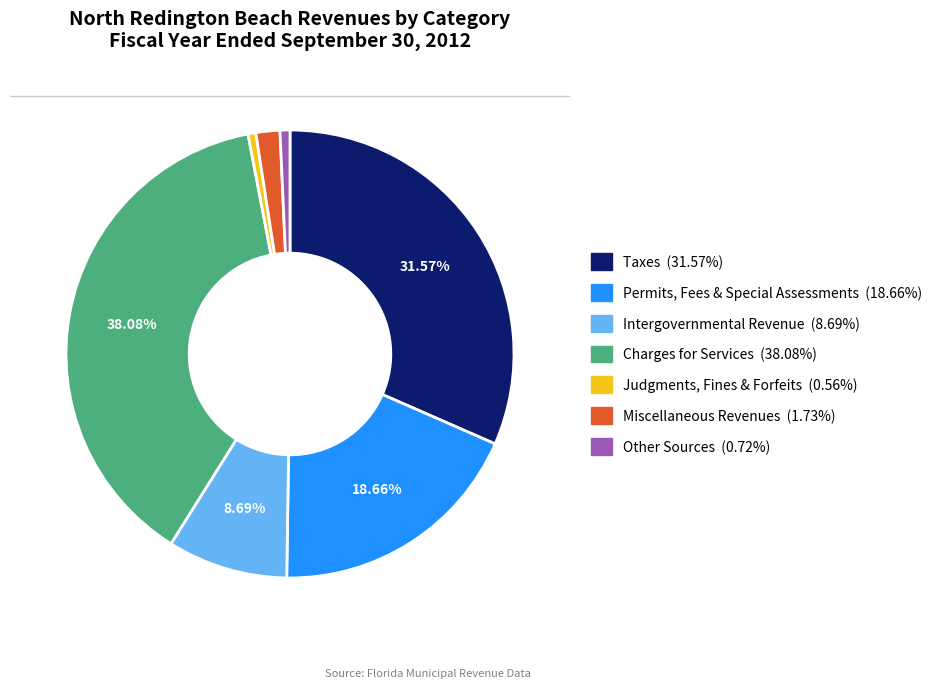

Is Intergovernmental Revenue the majority of the pie?

No